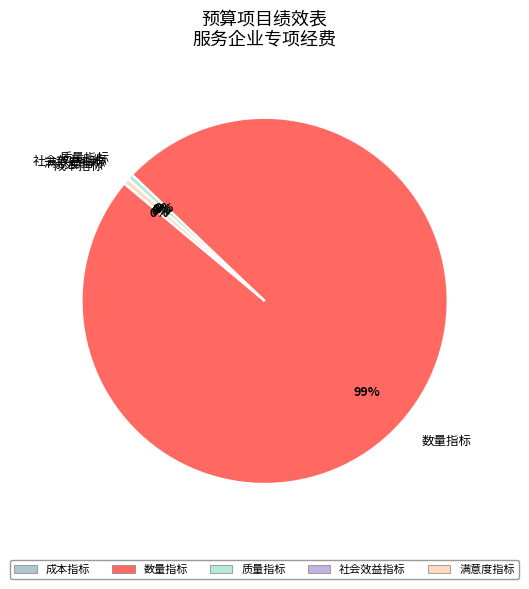

To the nearest percent, what is the average slice percentage?

20%